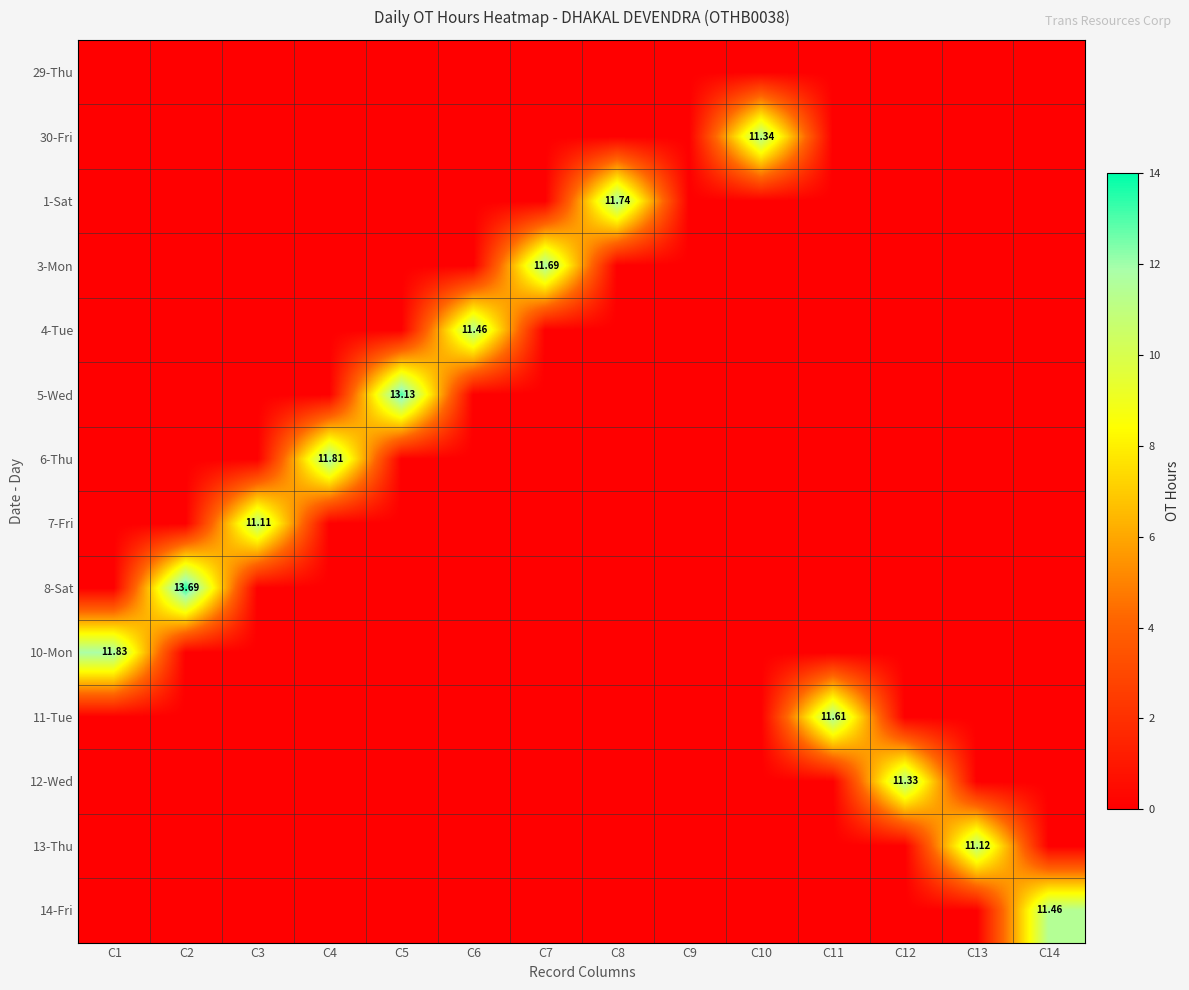

At which category does the chart reach its minimum across all series?

C1